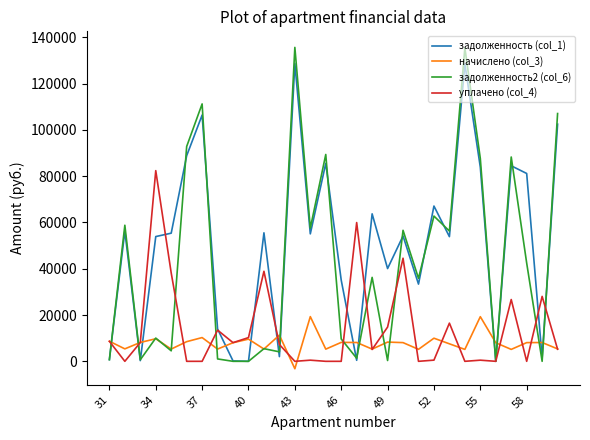

What is the greatest value displayed?

135647.6